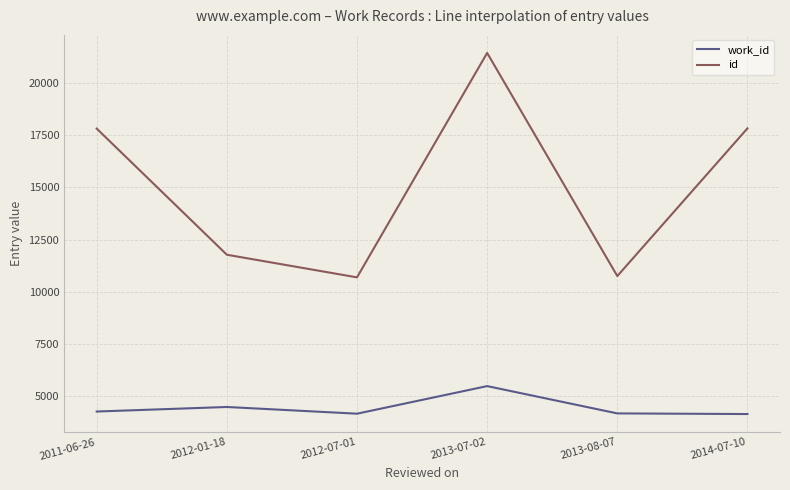

True or false: id and work_id cross at least once.

False